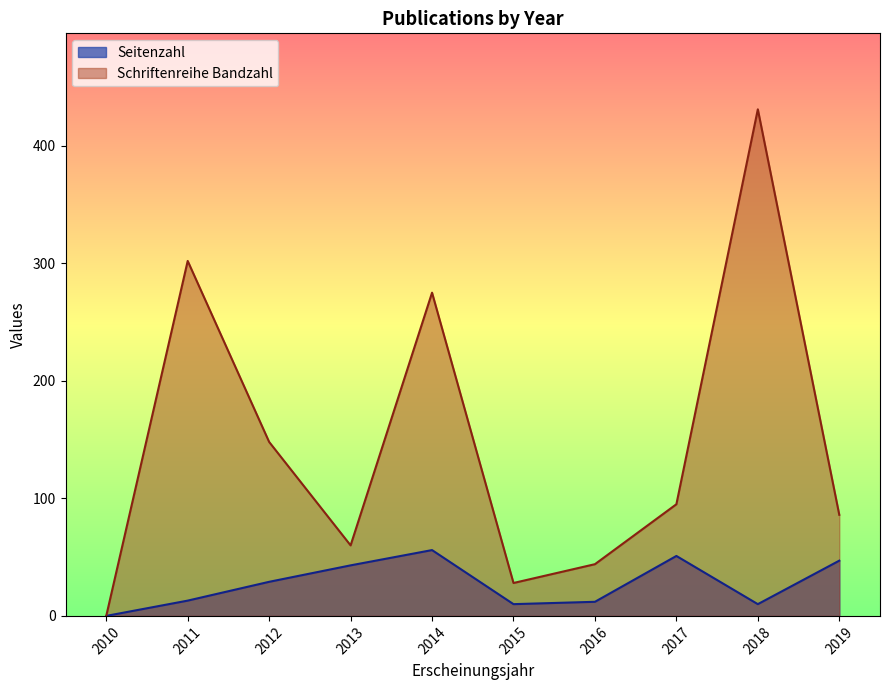

At which category does Schriftenreihe Bandzahl reach its first local valley?

2013